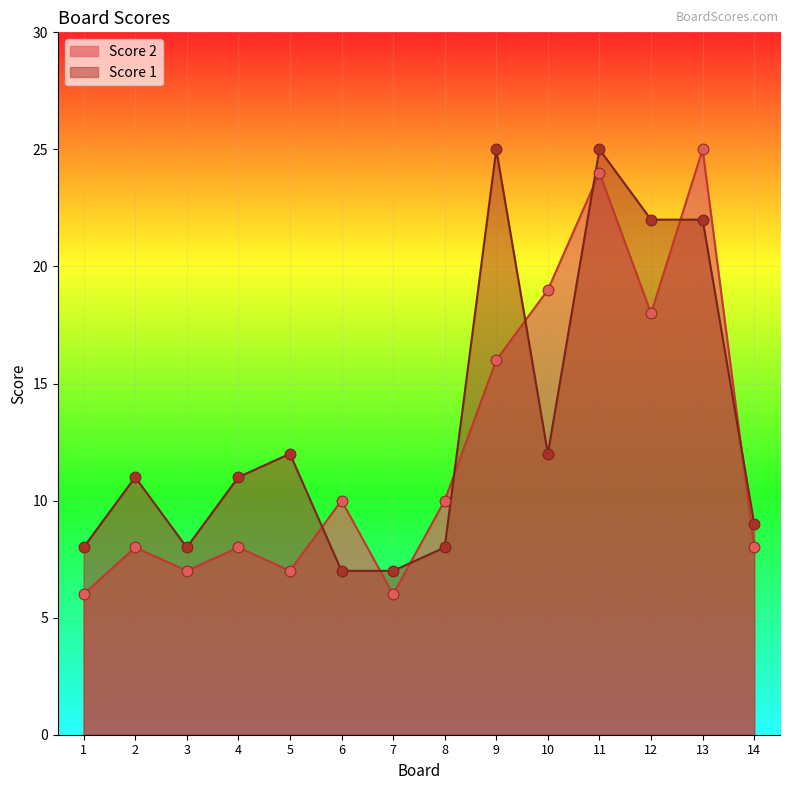

At which category is the sum across all series the highest?

11